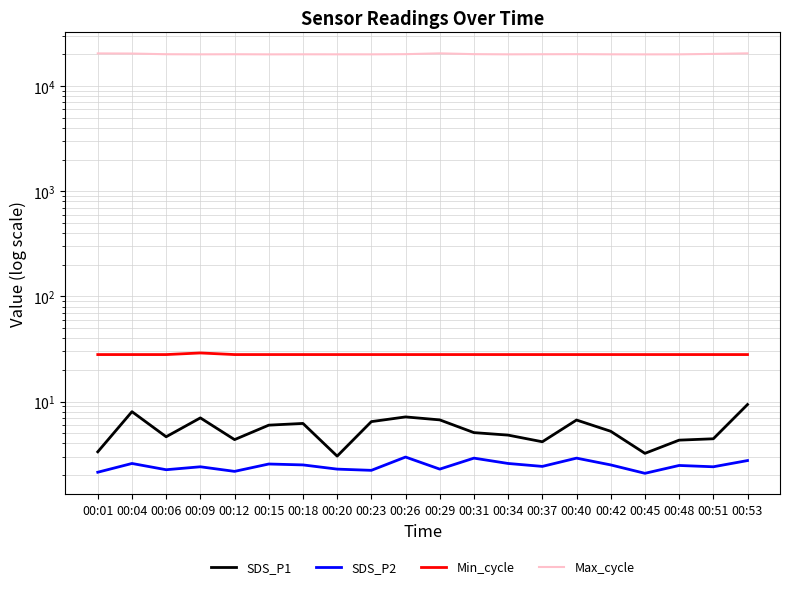

What is the maximum value for Min_cycle?

29.0